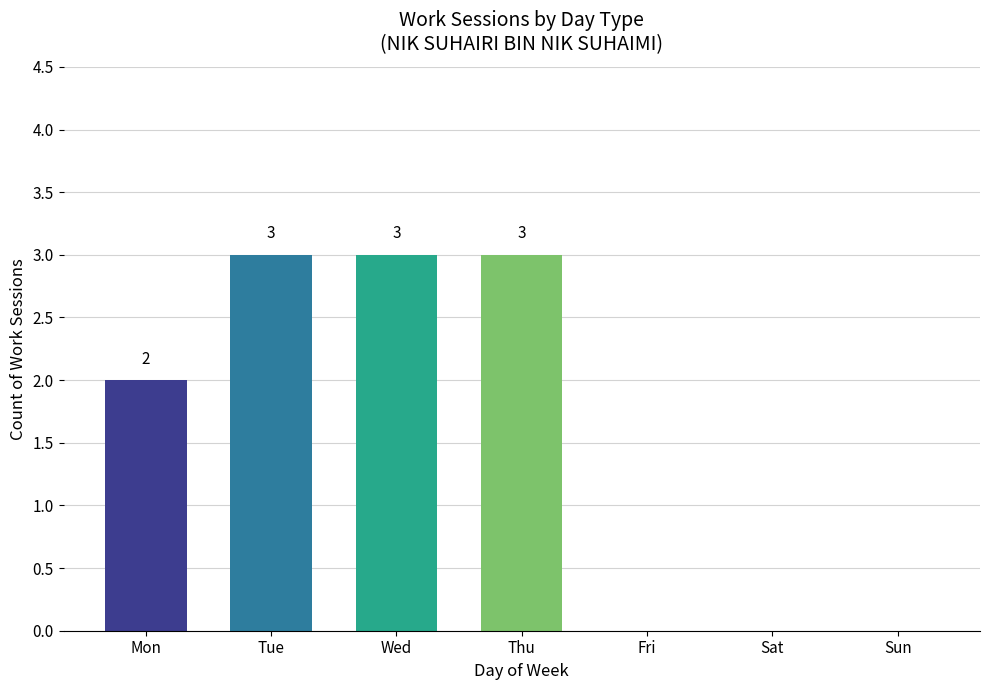

How many values are between 0 and 3?

7